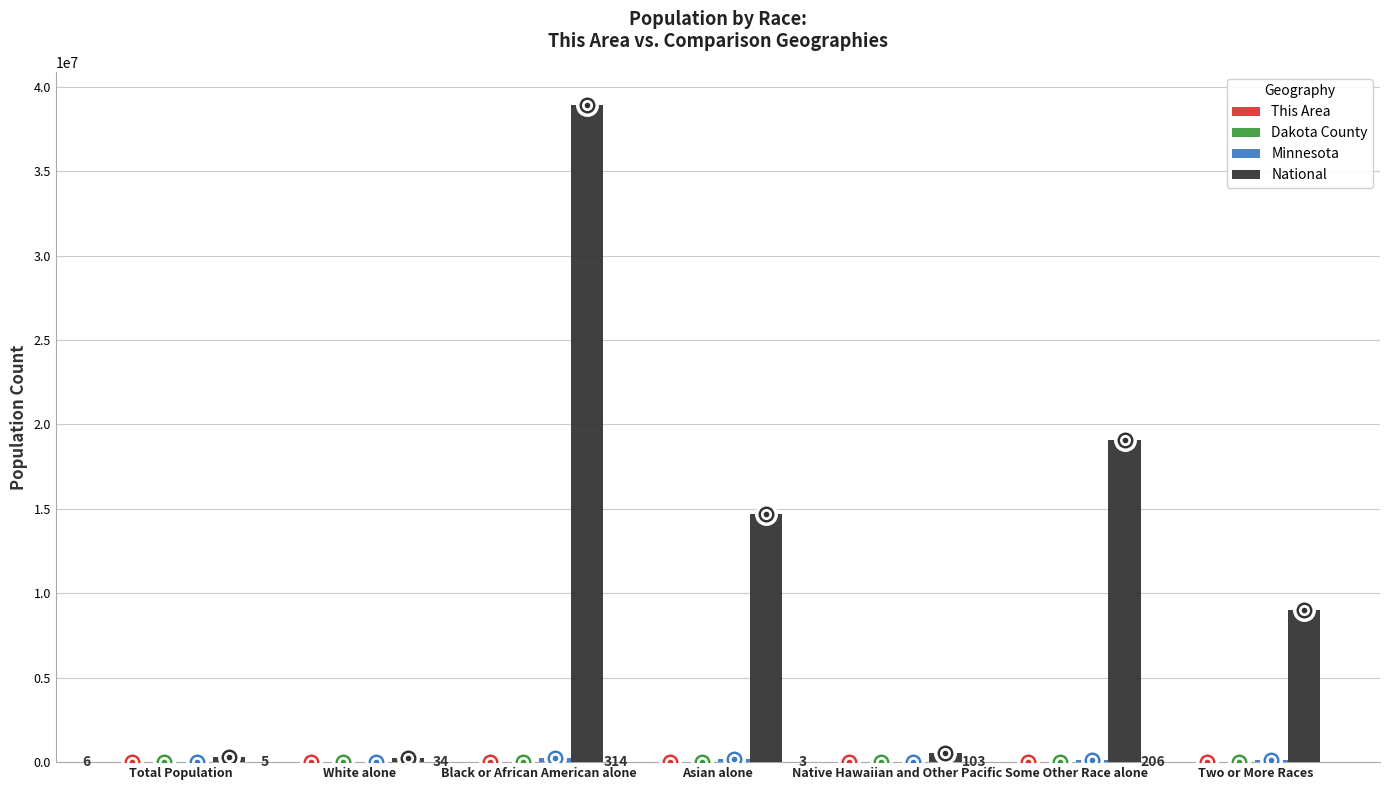

Which series changed the most between White alone and Asian alone?

National